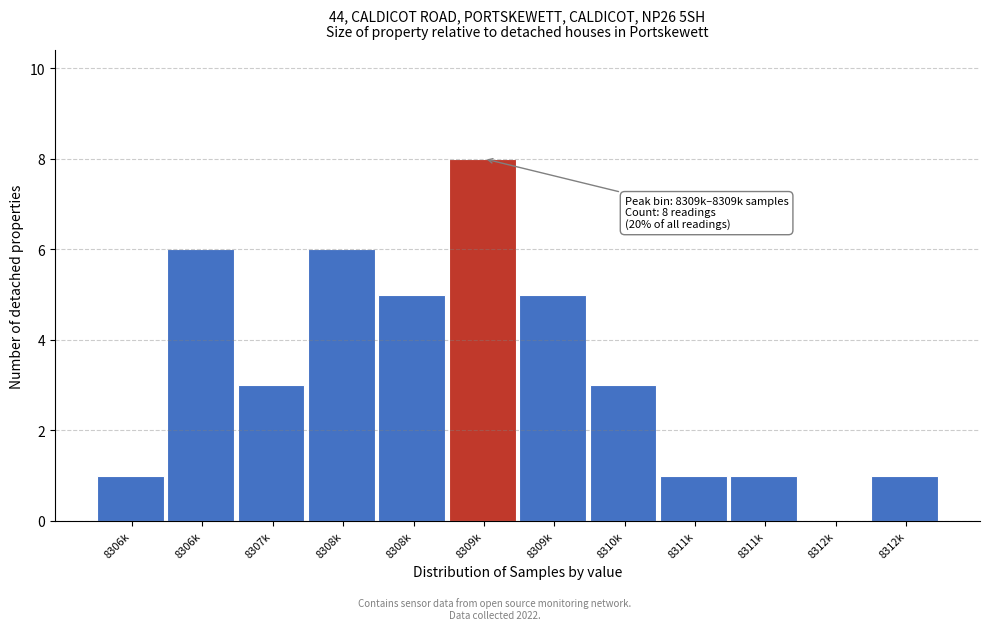

How many values are above zero?

11